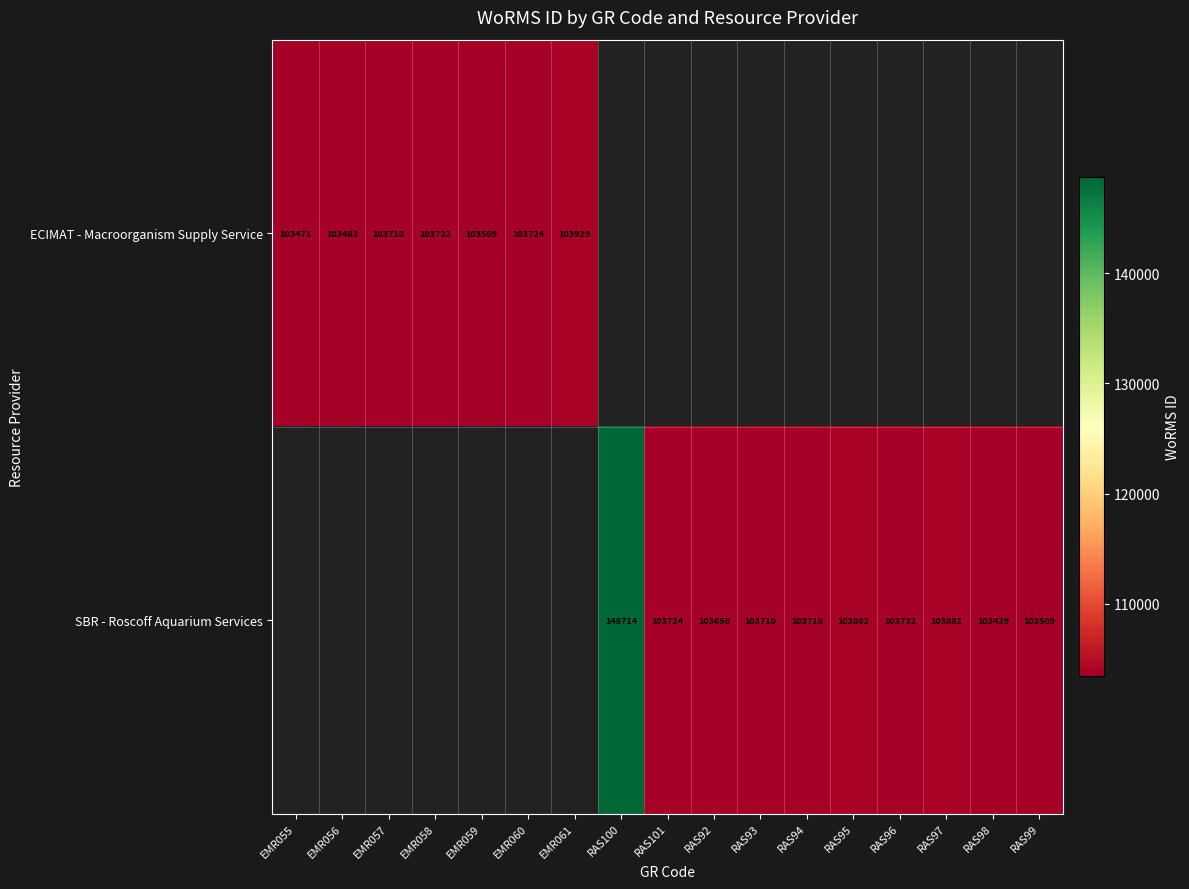

Which label corresponds to the largest value in the chart?

RAS100